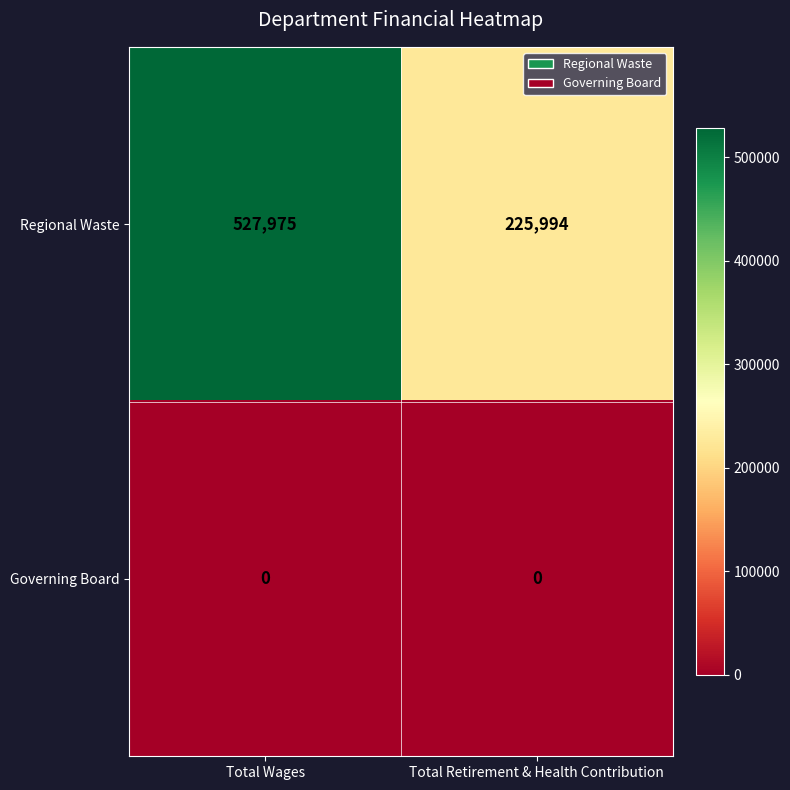

Which series has the widest spread of values?

Regional Waste